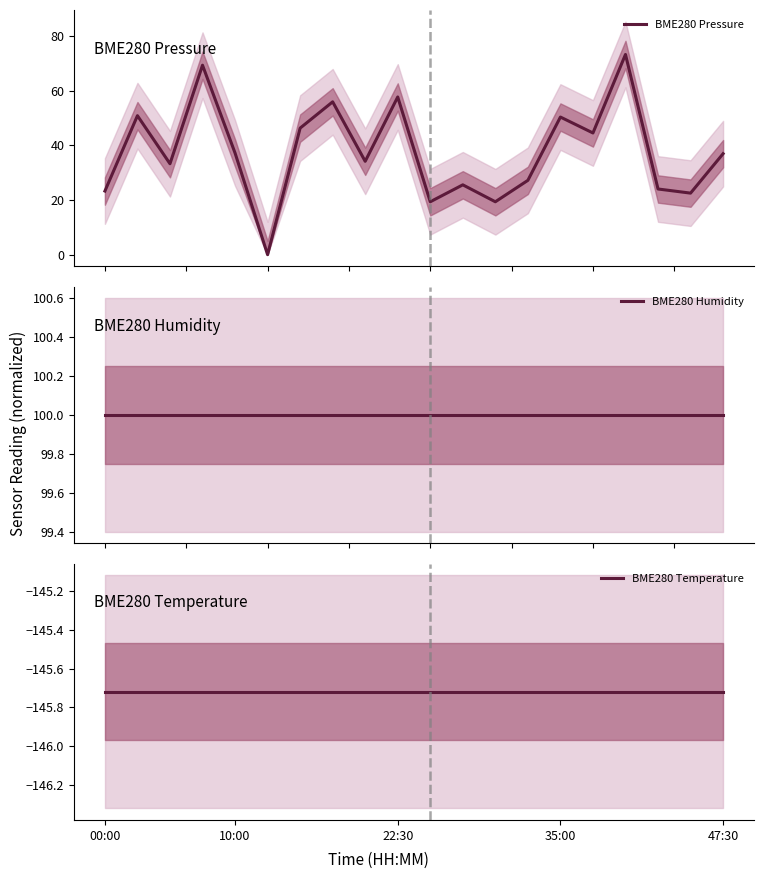

Rank the series by their average value, from highest to lowest.

BME280 Humidity, BME280 Pressure, BME280 Temperature